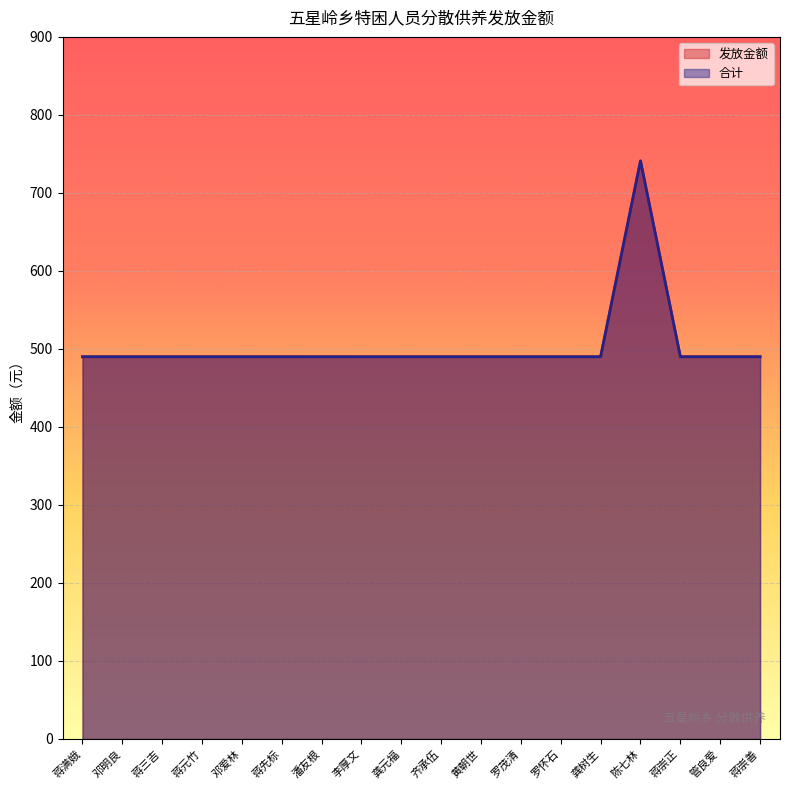

What is the label of the 2nd point from the left?

邓明良